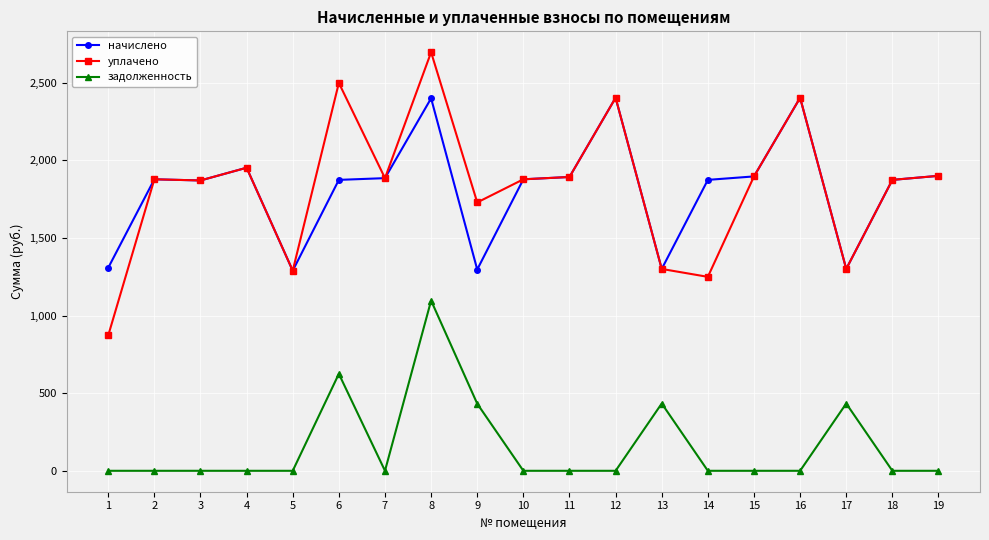

What is the average value of the уплачено series?

1830.0